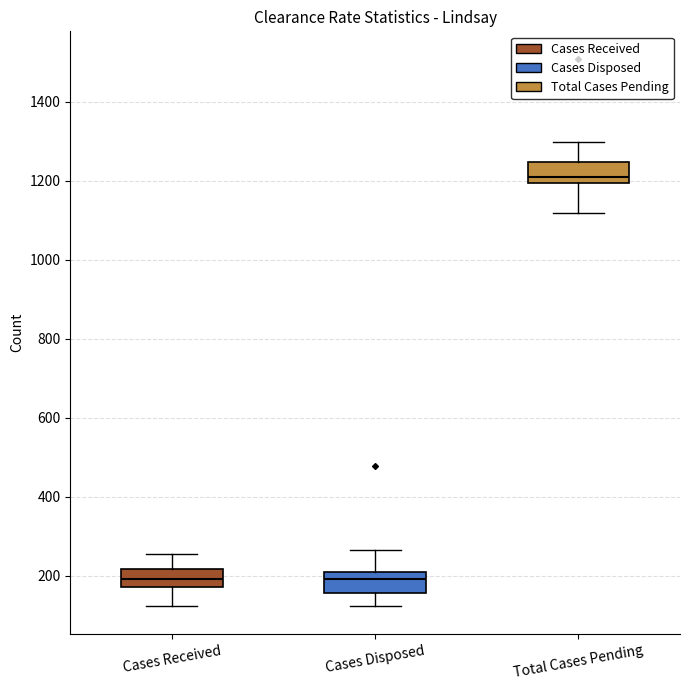

Reading left to right, read every box against the y-axis: the position of its median line, the range the box covers, and the ends of its whiskers. The values are not printed on the chart, so give them approximately, as read against the axis.

Cases Received: median 200, box 180 to 220, whiskers 120 to 260
Cases Disposed: median 200, box 160 to 220, whiskers 120 to 260
Total Cases Pending: median 1220, box 1200 to 1240, whiskers 1120 to 1300